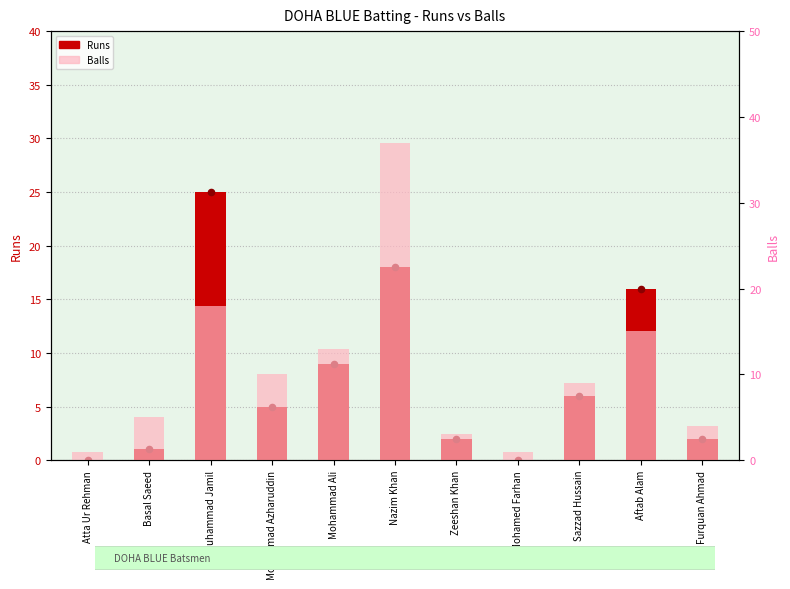

At how many categories does at least one series exceed 23?

2